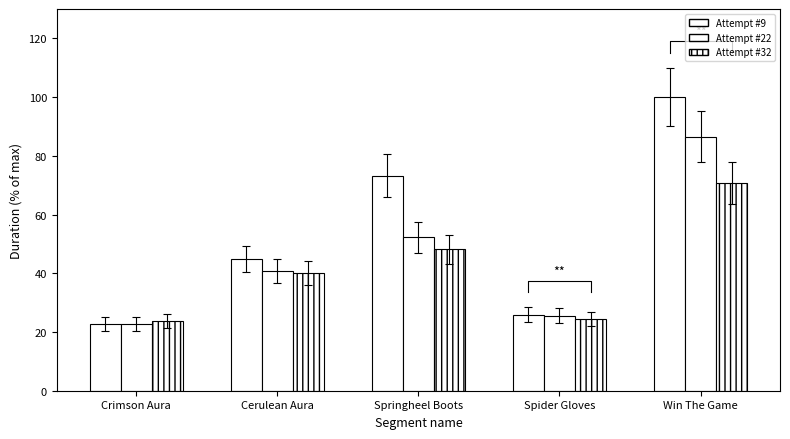

Which series has the largest range (max minus min)?

Attempt #9